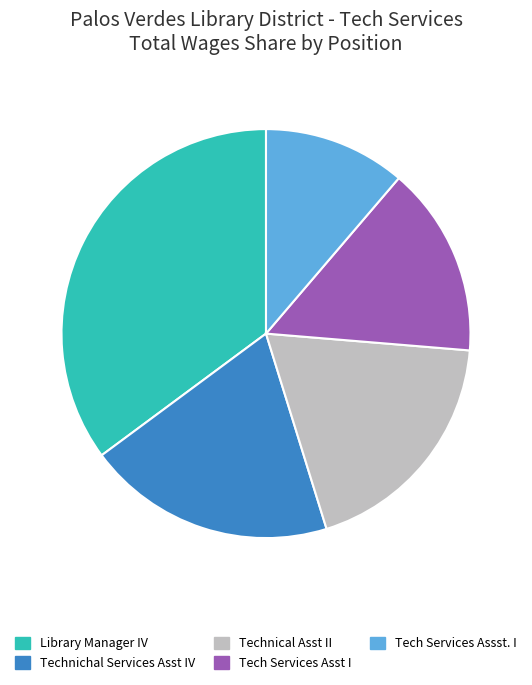

What is the ratio of the value at Technical Asst II to the value at Tech Services Assst. I?

1.7